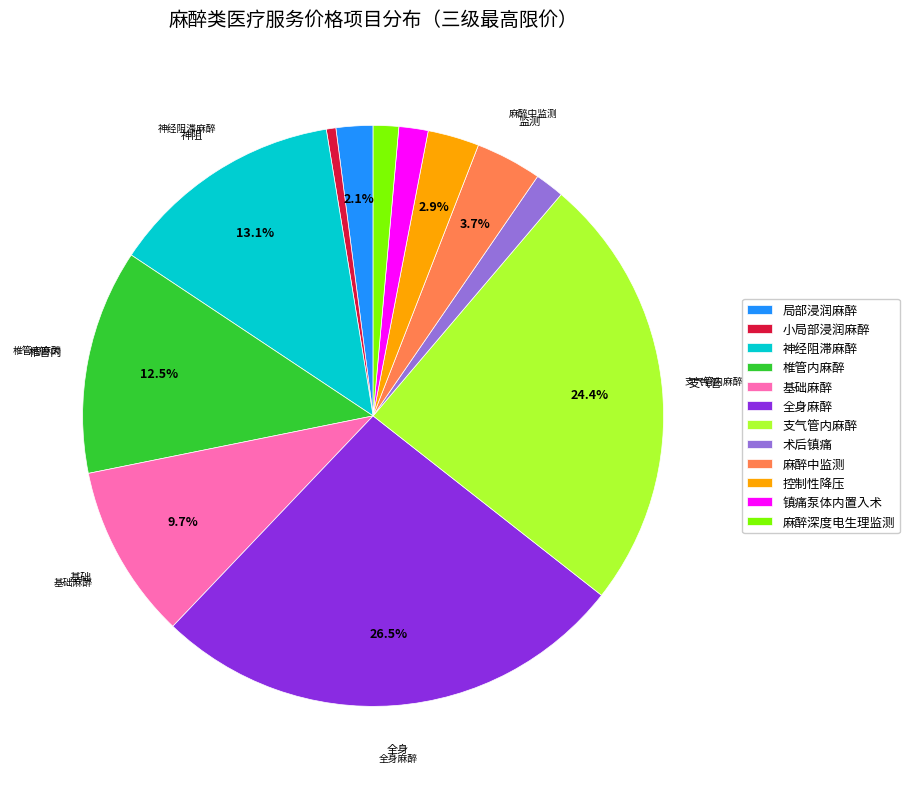

Which slice is the smallest?

小局部浸润麻醉